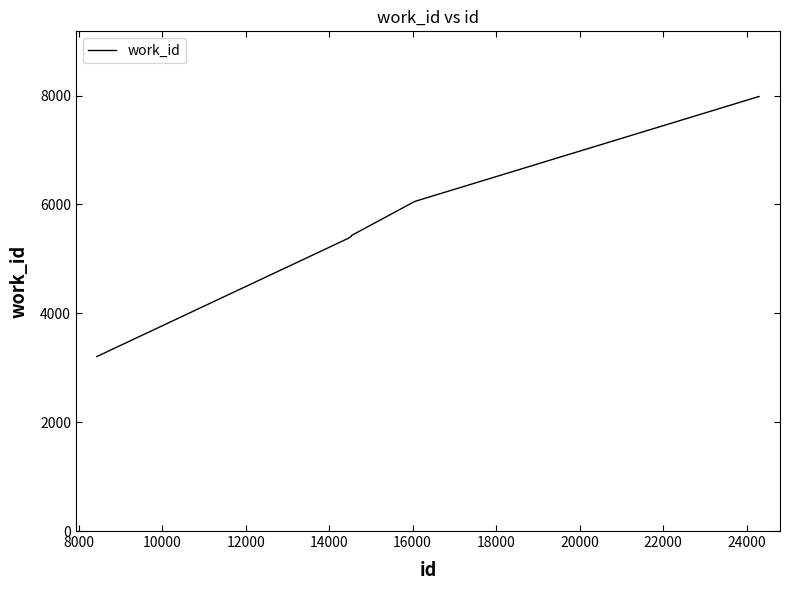

What is the difference between the maximum and minimum values?

4778